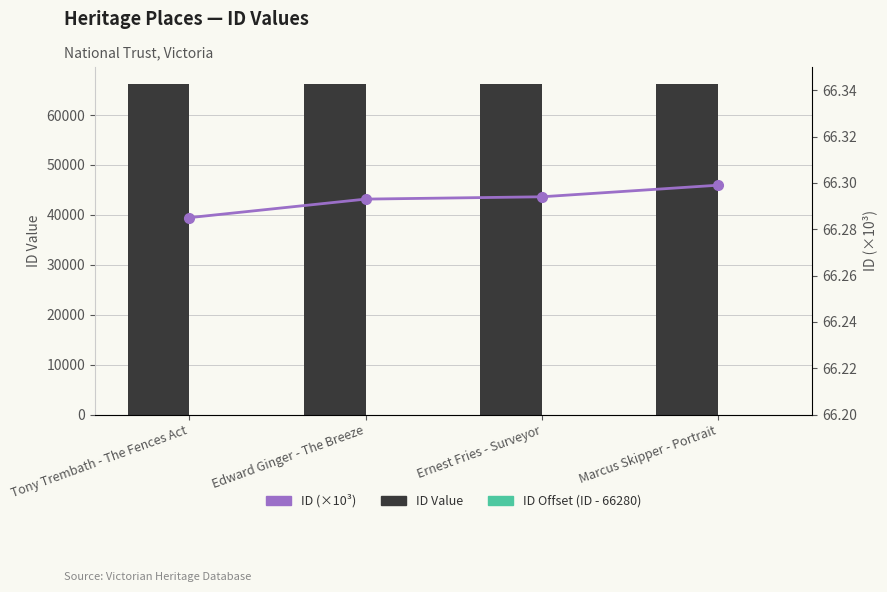

What is the label of the 3rd bar from the left?

Ernest Fries - Surveyor